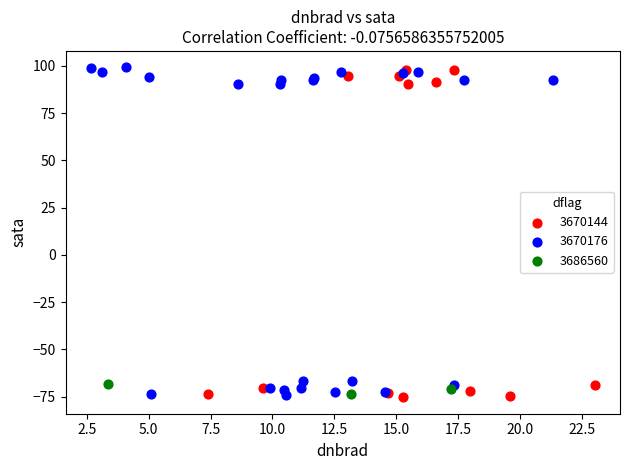

What are all the series names shown in the legend?

3670144, 3670176, 3686560